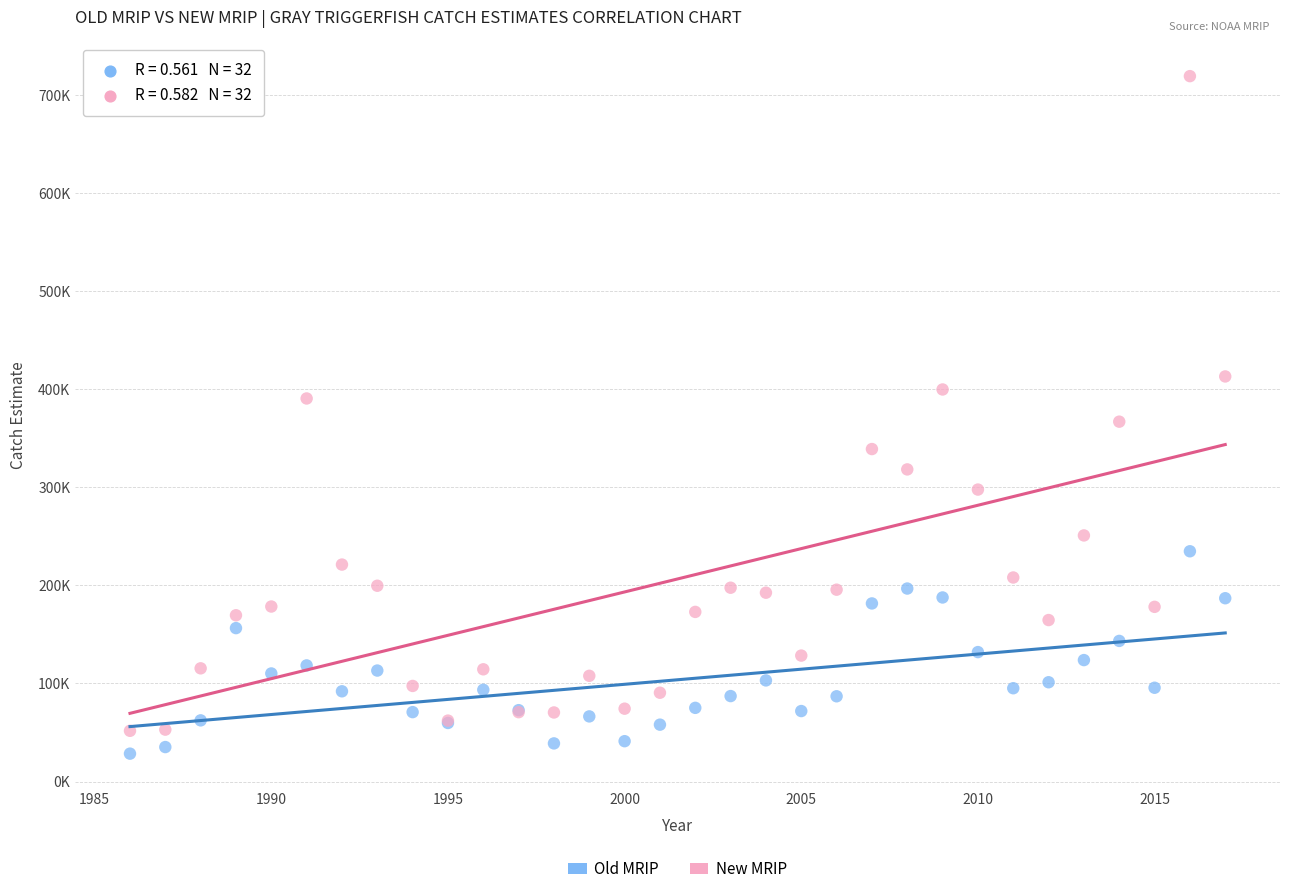

What are all the series names shown in the legend?

Old MRIP, New MRIP